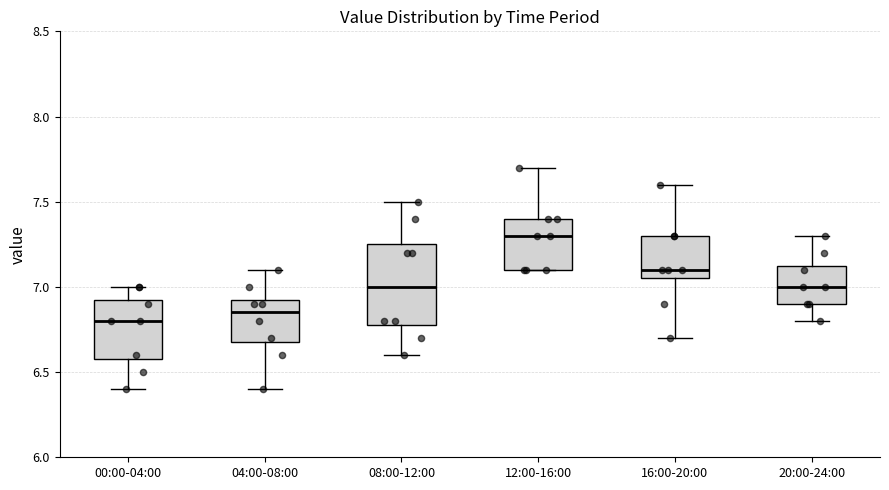

Reading left to right, read every box against the y-axis: the position of its median line, the range the box covers, and the ends of its whiskers. The values are not printed on the chart, so give them approximately, as read against the axis.

00:00-04:00: median 6.80, box 6.60 to 6.95, whiskers 6.40 to 7.00
04:00-08:00: median 6.85, box 6.70 to 6.95, whiskers 6.40 to 7.10
08:00-12:00: median 7.00, box 6.80 to 7.25, whiskers 6.60 to 7.50
12:00-16:00: median 7.30, box 7.10 to 7.40, whiskers 7.10 to 7.70
16:00-20:00: median 7.10, box 7.05 to 7.30, whiskers 6.70 to 7.60
20:00-24:00: median 7.00, box 6.90 to 7.15, whiskers 6.80 to 7.30